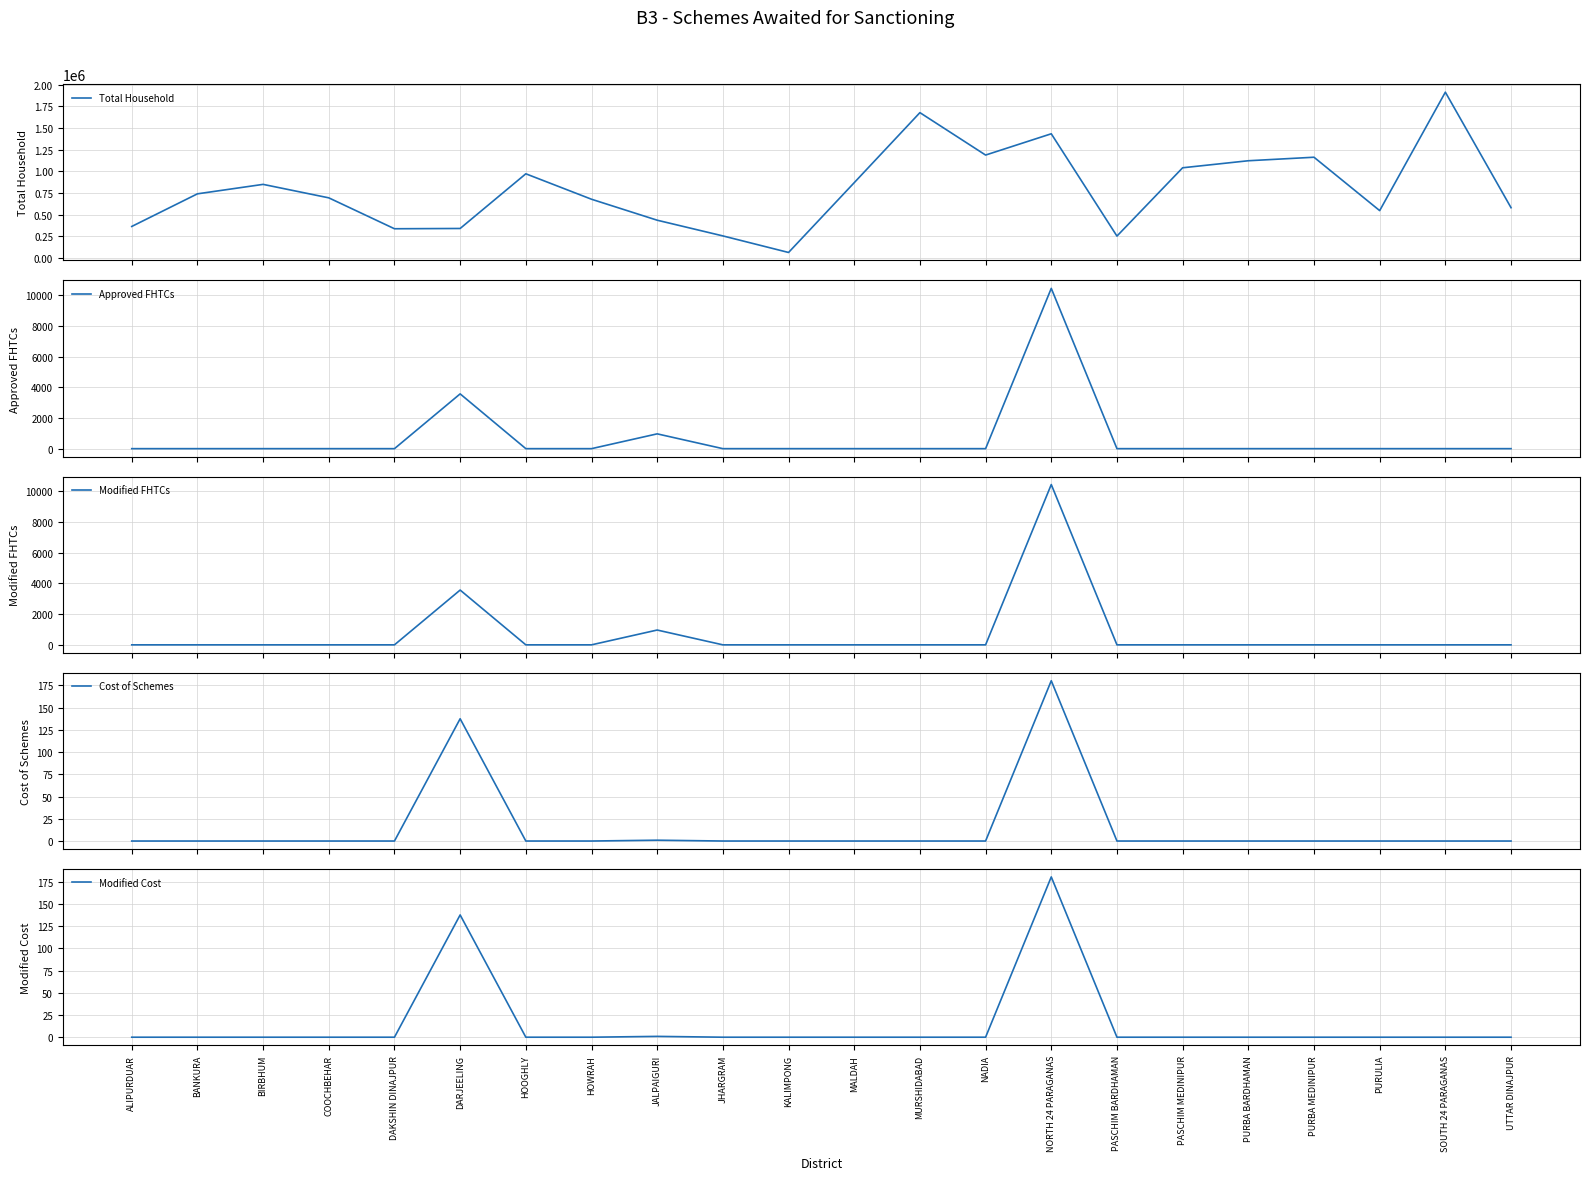

True or false: Modified FHTCs has a value of 5852.1 at HOWRAH.

False